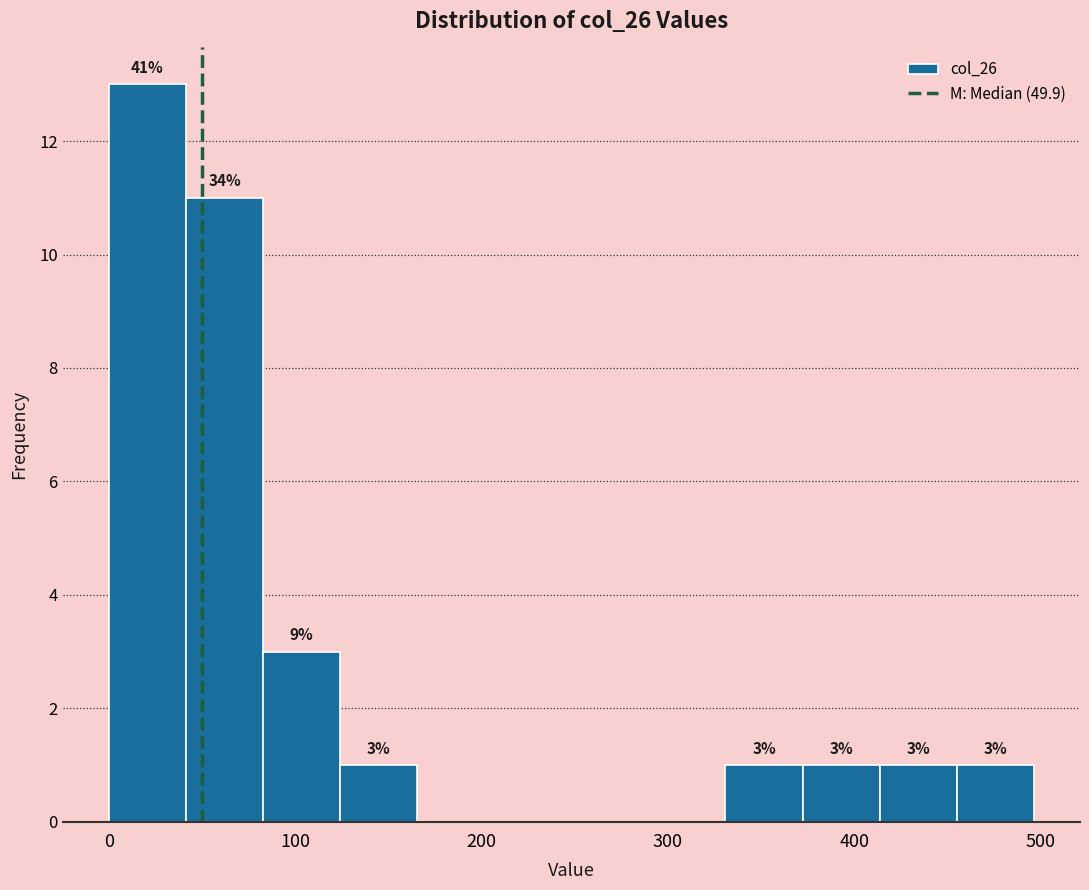

Which range on the x-axis has the tallest bar?

0 to 40